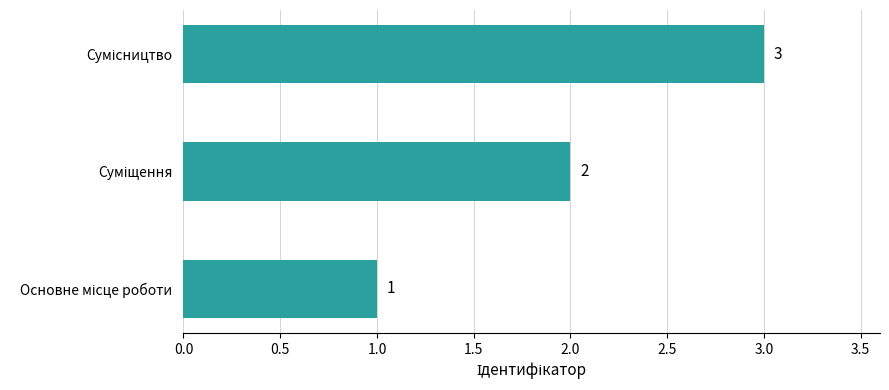

Are the bars grouped side by side (vs. stacked)?

No